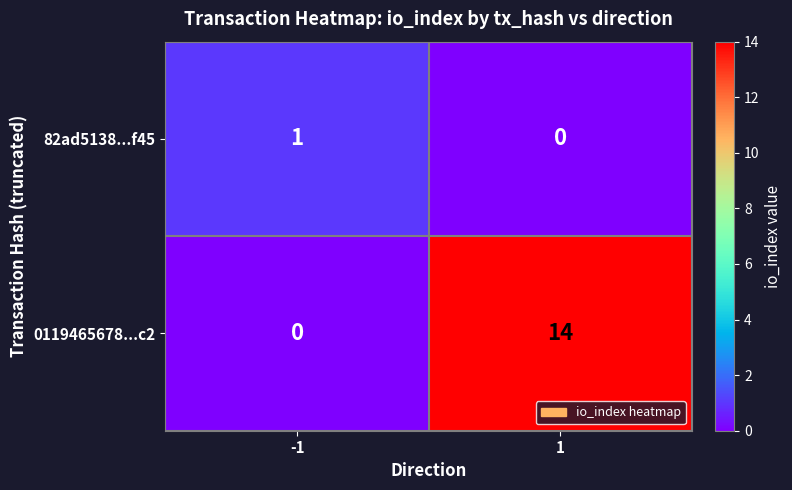

What is the total value across all series at -1?

1